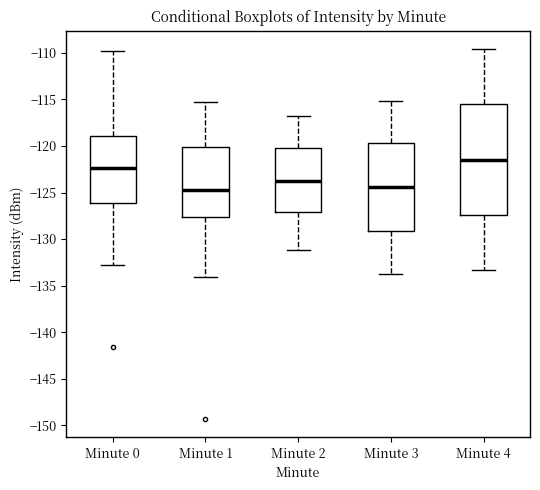

Reading left to right, transcribe this box plot: for each box, give where its median line is, the range the box spans, and where its two whiskers end, as read against the y-axis. The values are not printed on the chart, so give them approximately, as read against the axis.

Minute 0: median -122.5, box -126.0 to -119.0, whiskers -132.5 to -110.0
Minute 1: median -124.5, box -127.5 to -120.0, whiskers -134.0 to -115.5
Minute 2: median -124.0, box -127.0 to -120.0, whiskers -131.0 to -117.0
Minute 3: median -124.5, box -129.0 to -119.5, whiskers -134.0 to -115.0
Minute 4: median -121.5, box -127.5 to -115.5, whiskers -133.5 to -109.5